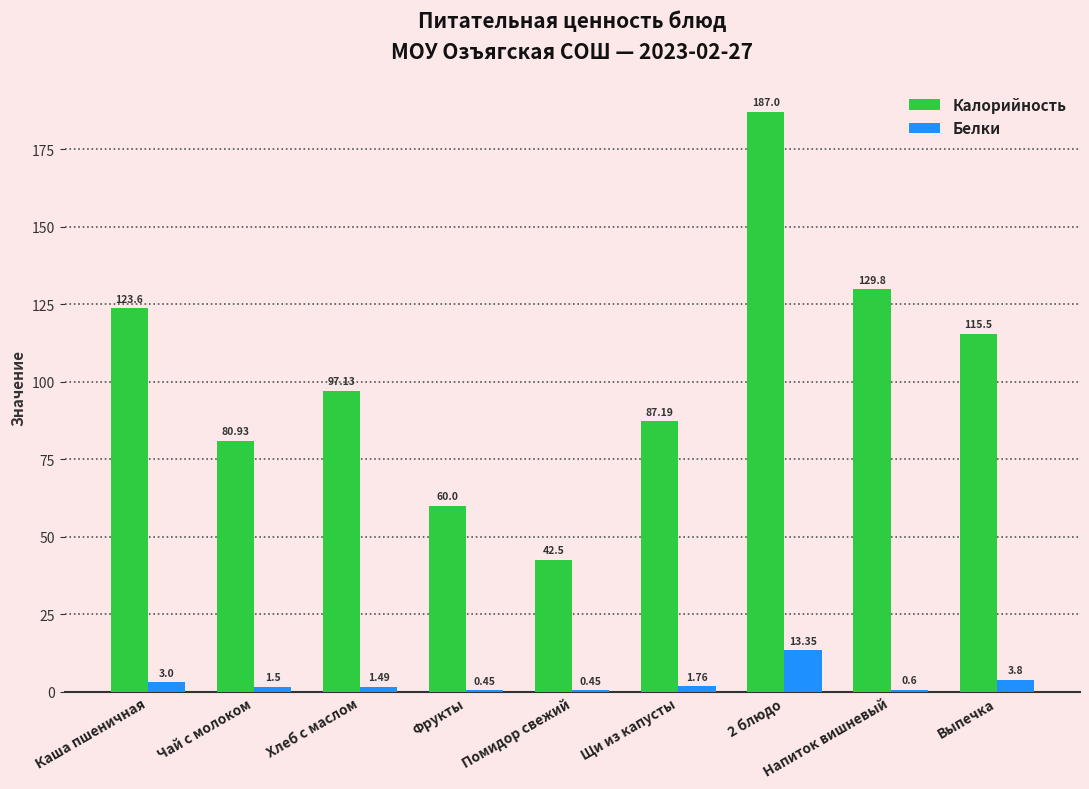

What are all the series names shown in the legend?

Калорийность, Белки